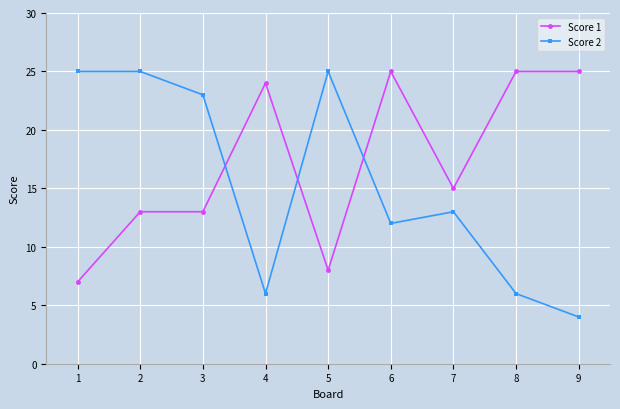

What is the total value across all series at 4?

30